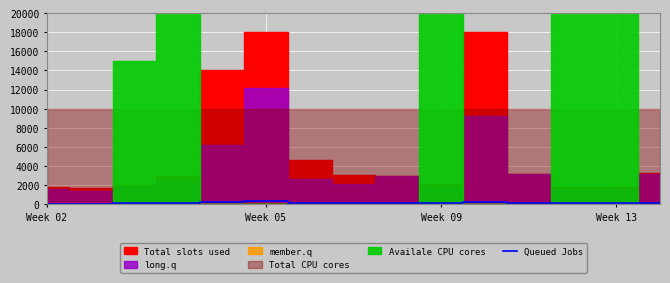

What is the value of the 15th point from the left?

147